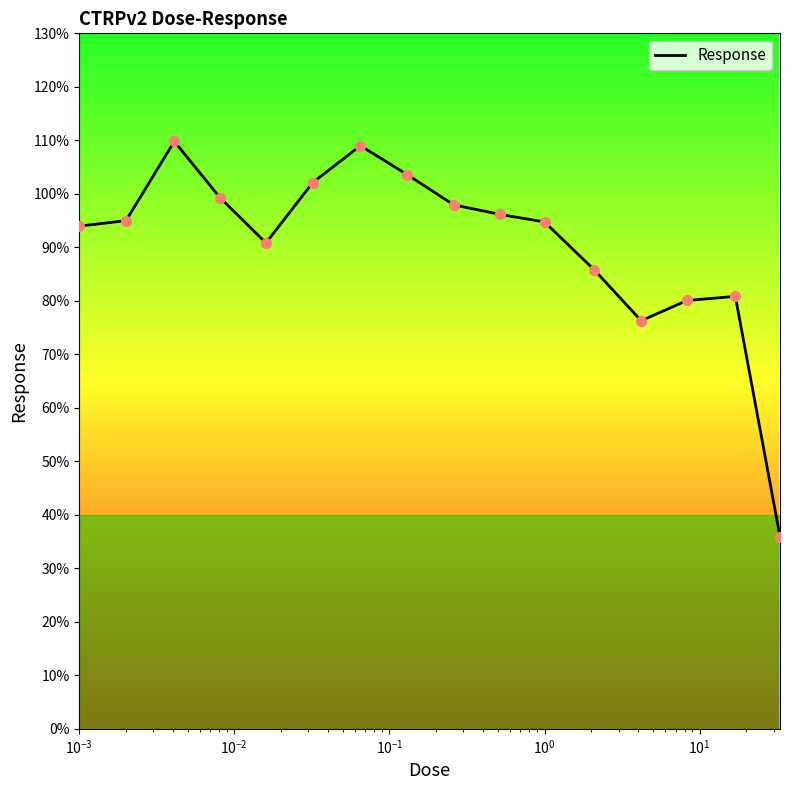

What is the maximum value shown in the chart?

109.8